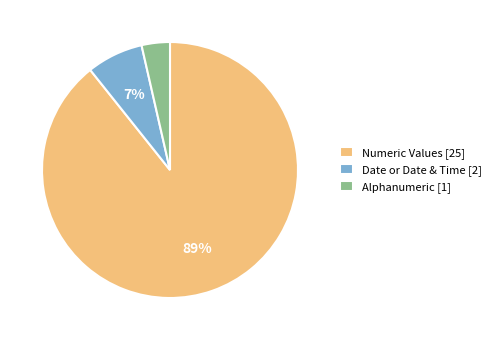

Is the sum of Date or Date & Time [2] and Alphanumeric [1] greater than half?

No